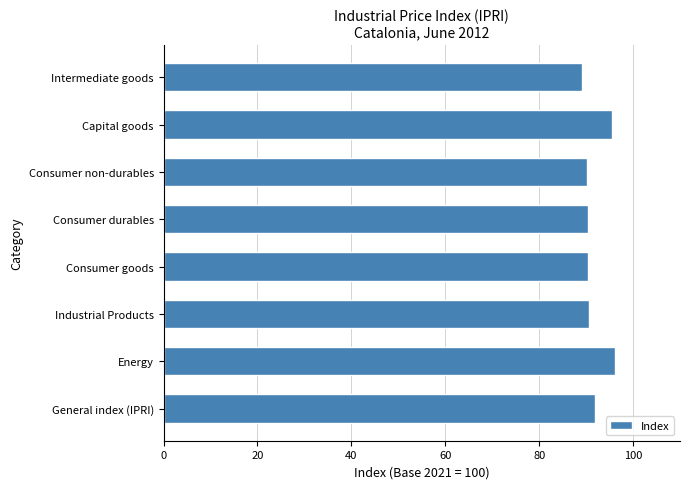

What is the smallest value displayed?

89.1